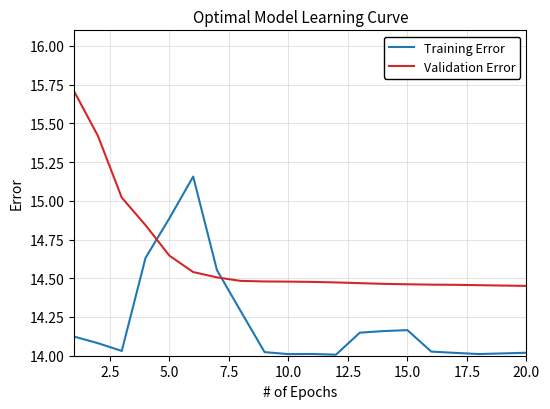

Which series has the widest spread of values?

Validation Error